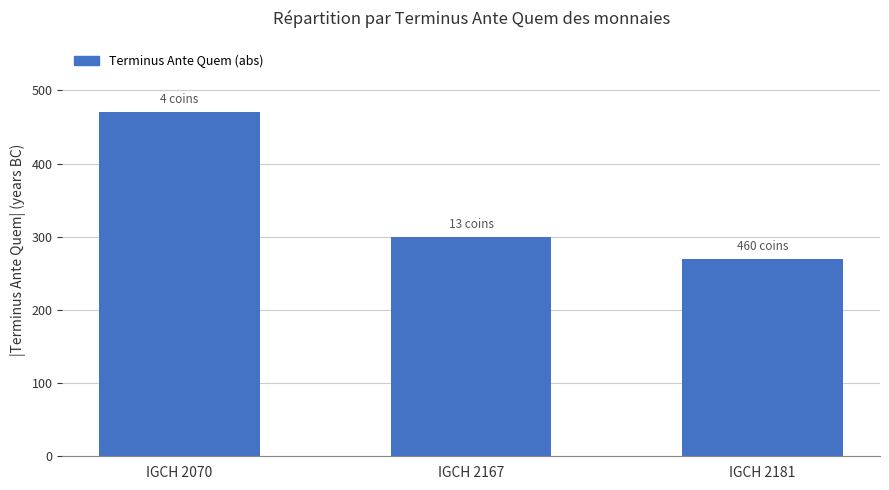

What is the maximum value shown in the chart?

470